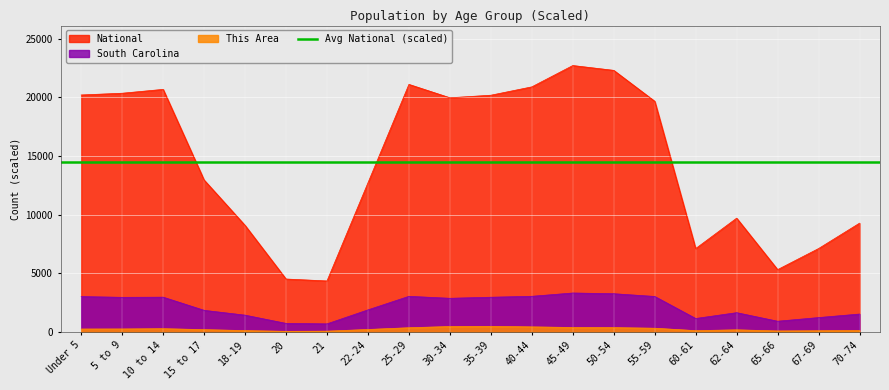

True or false: National has a value of 1959.7 at 18-19.

False